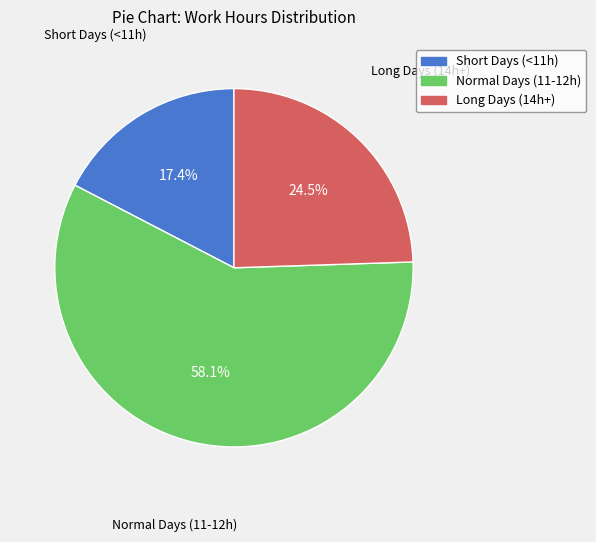

How many segments does this pie chart have?

3